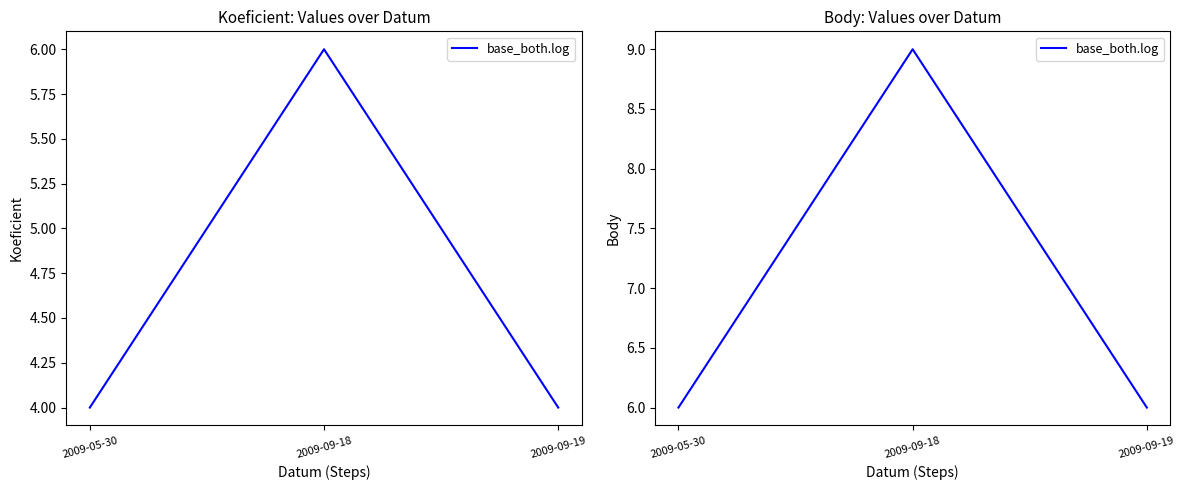

The value at 2009-09-19 is 6. True or false?

True